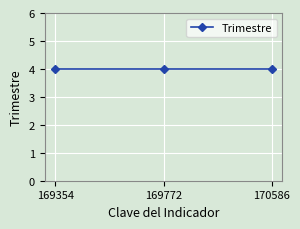

List the labels in order of value, largest first.

170586, 169772, 169354